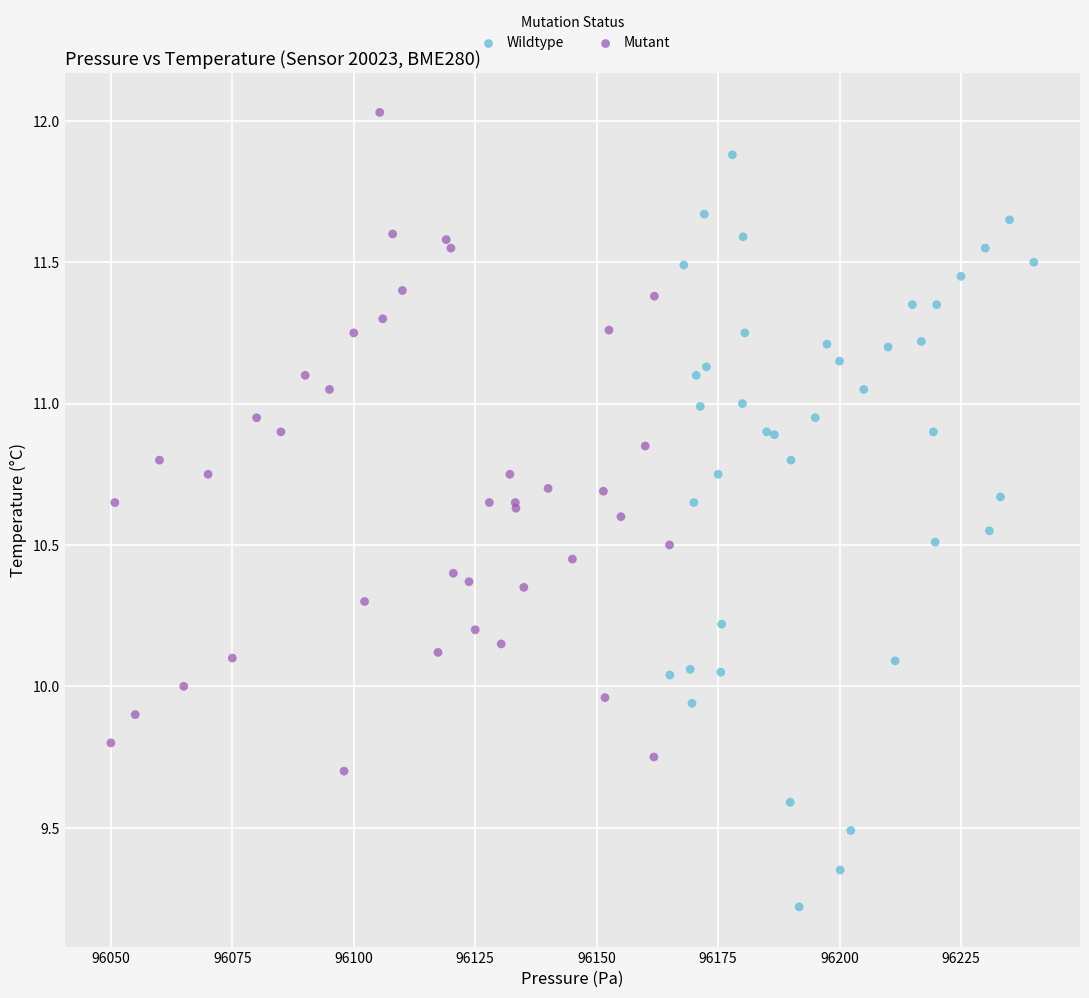

Which series has the widest spread of Y values?

Wildtype